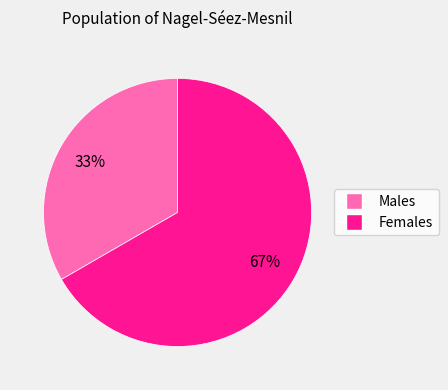

To the nearest percent, what is the average slice percentage?

50%